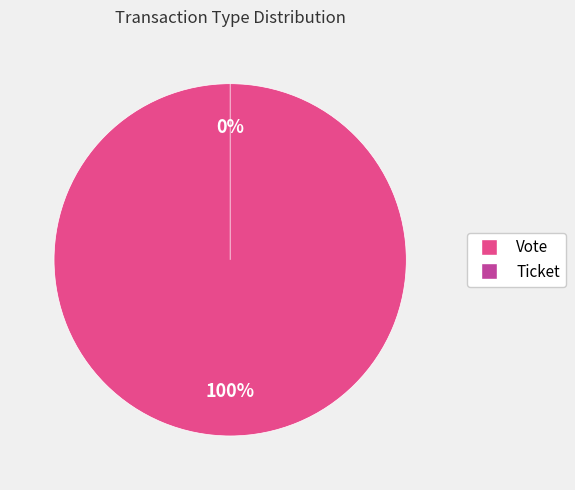

The Ticket slice represents 0% of the pie. True or false?

True